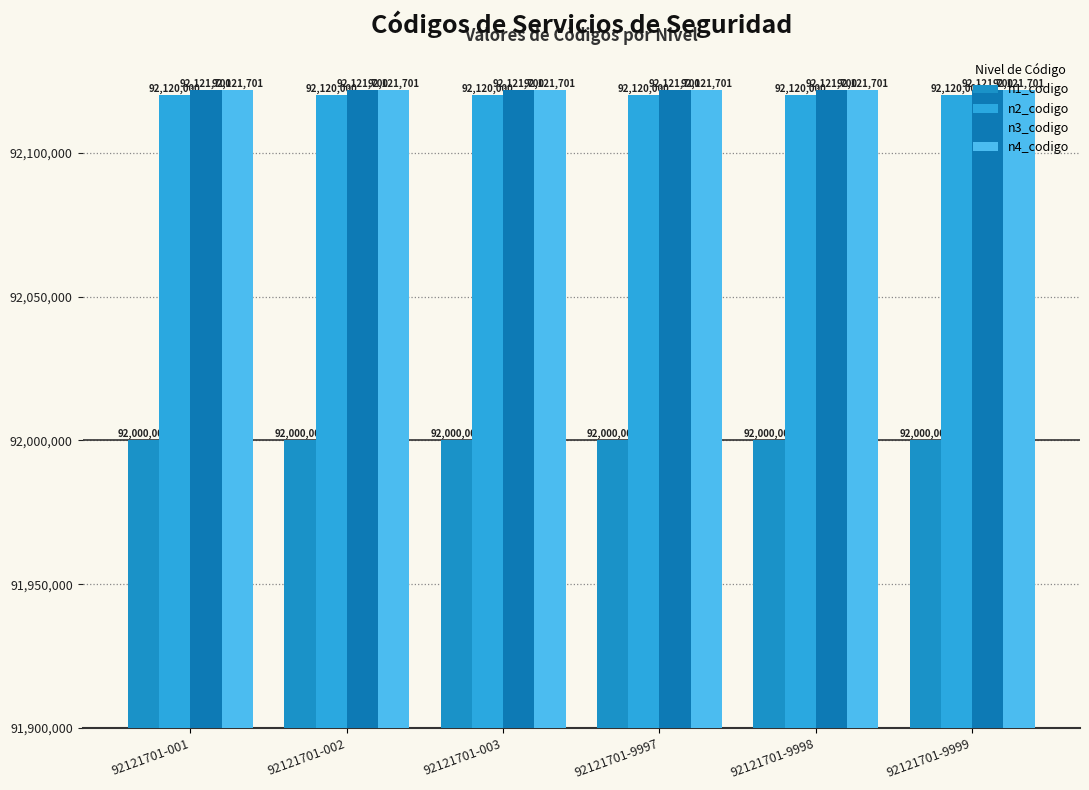

What is the average value of the n4_codigo series?

92121701